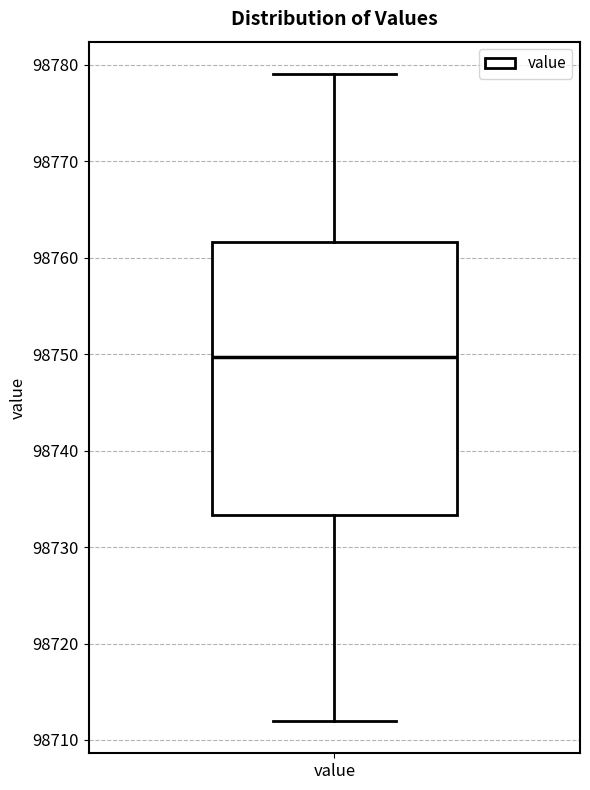

Where is the lower edge of the box for value on the y-axis? The values are not printed on the chart, so give them approximately, as read against the axis.

98733